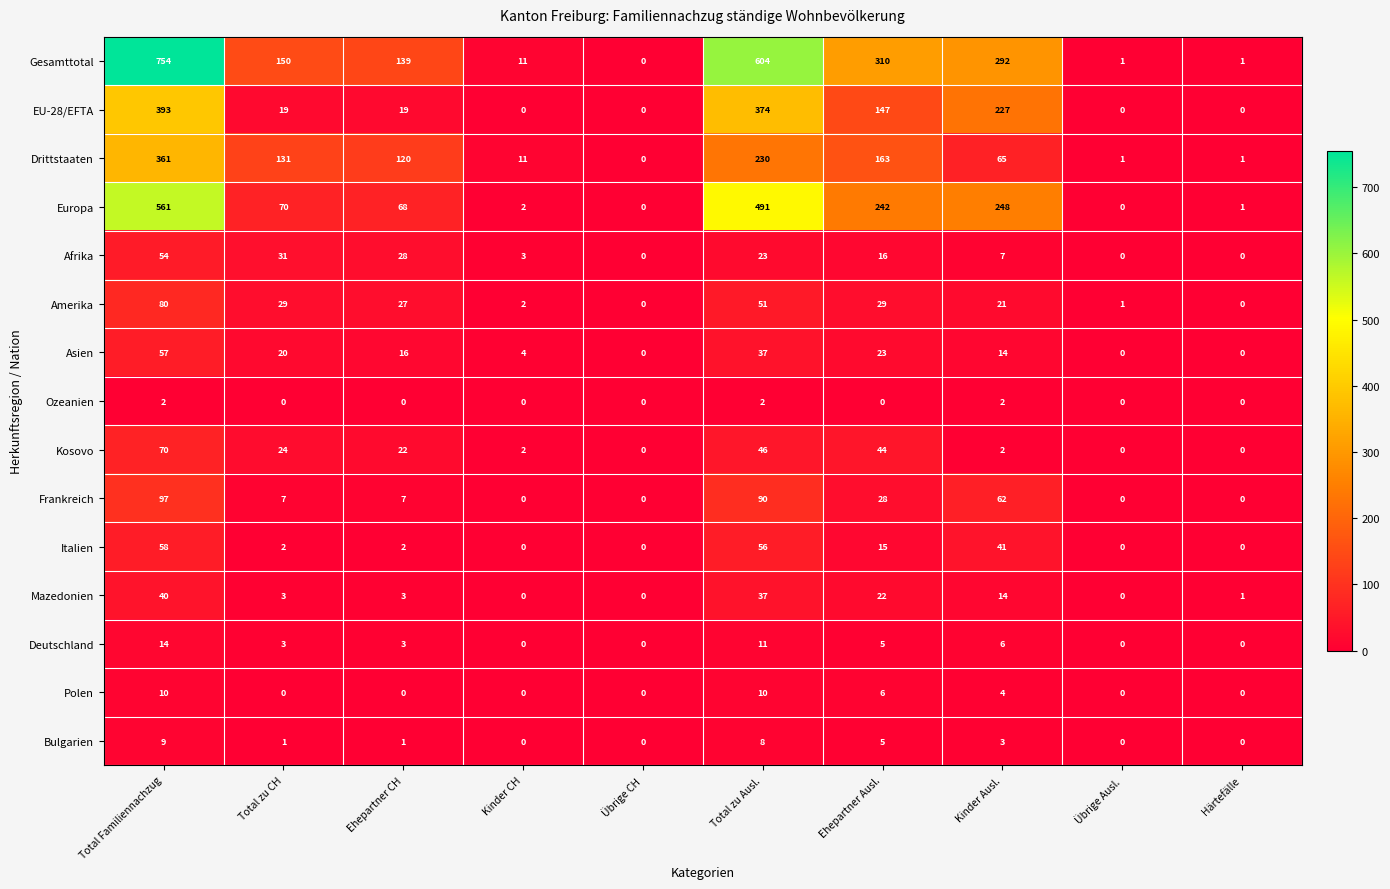

What is the average value of the Amerika series?

24